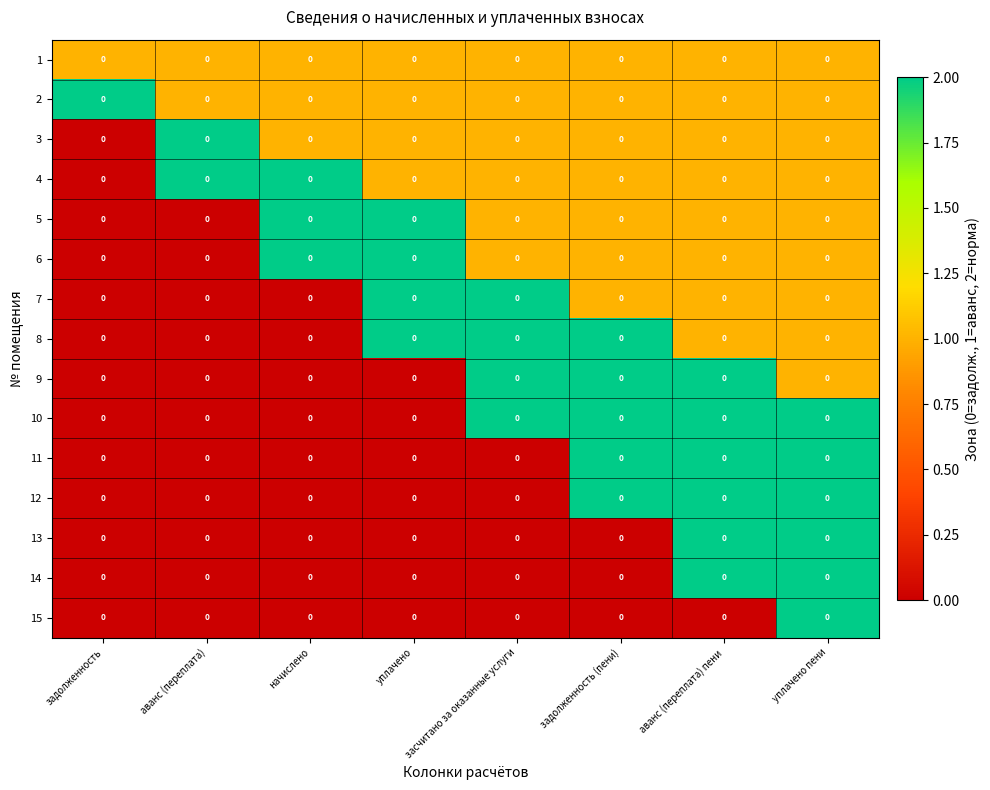

Count the number of categories in the chart.

8